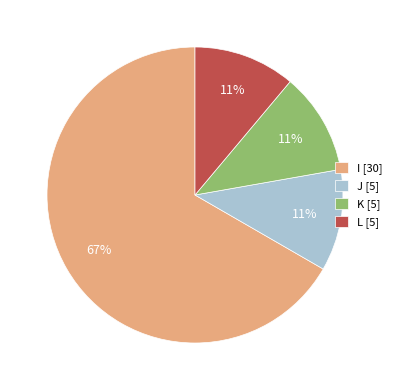

How many slices are in this pie chart?

4